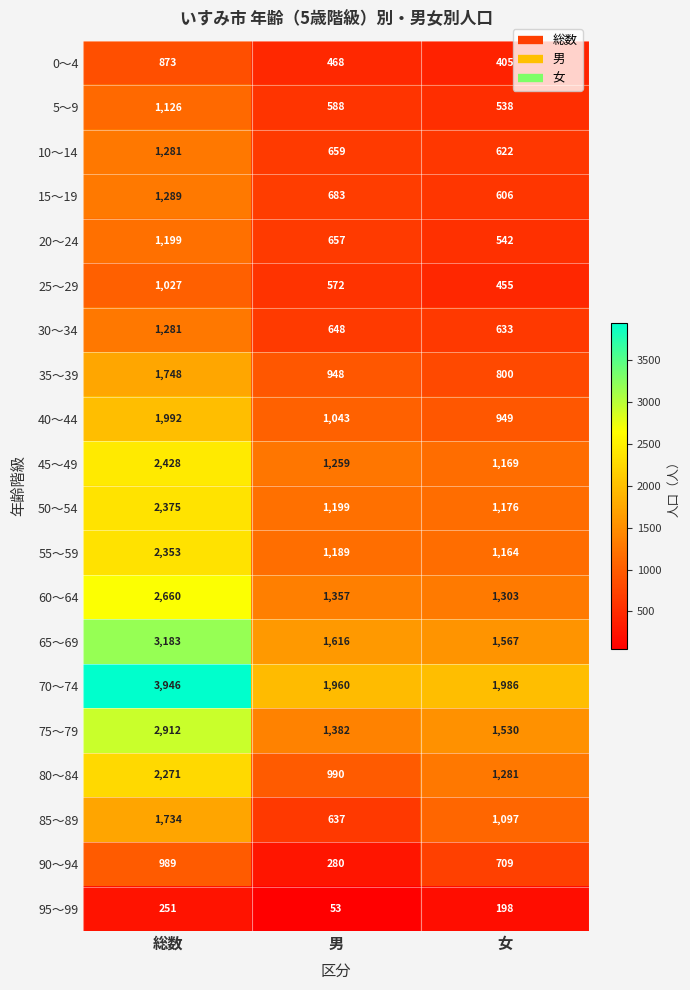

Which series has the largest range (max minus min)?

70～74